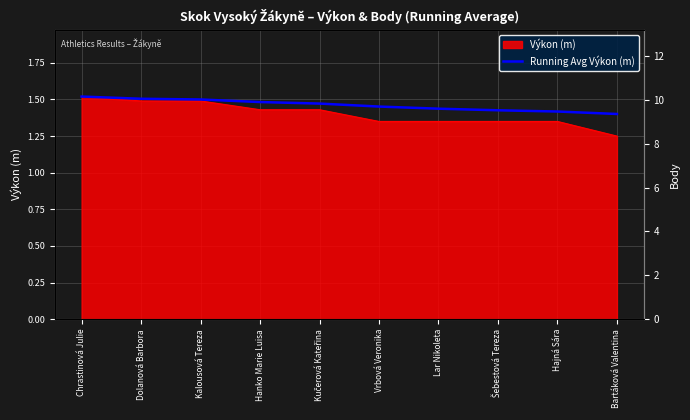

What is the label of the 3rd point from the left?

Kalousová Tereza